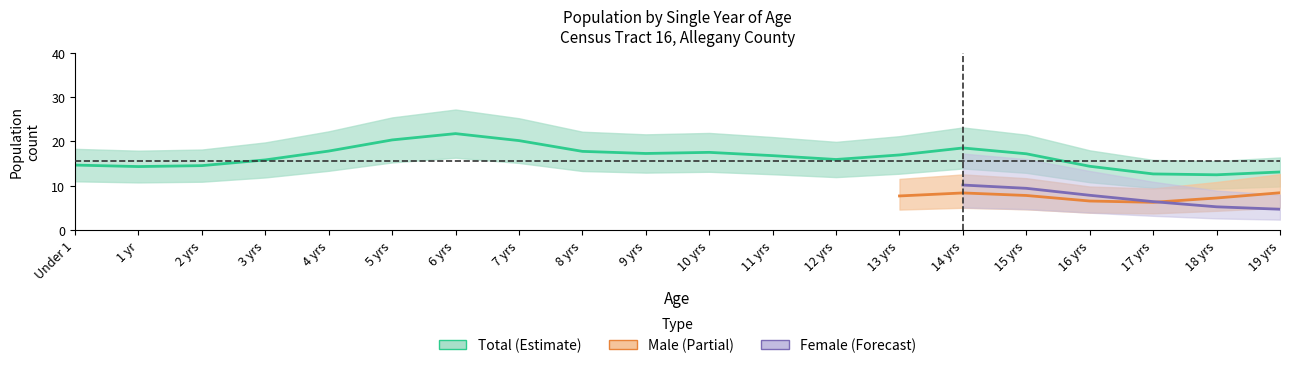

Does the chart display data point markers on the line(s)?

No